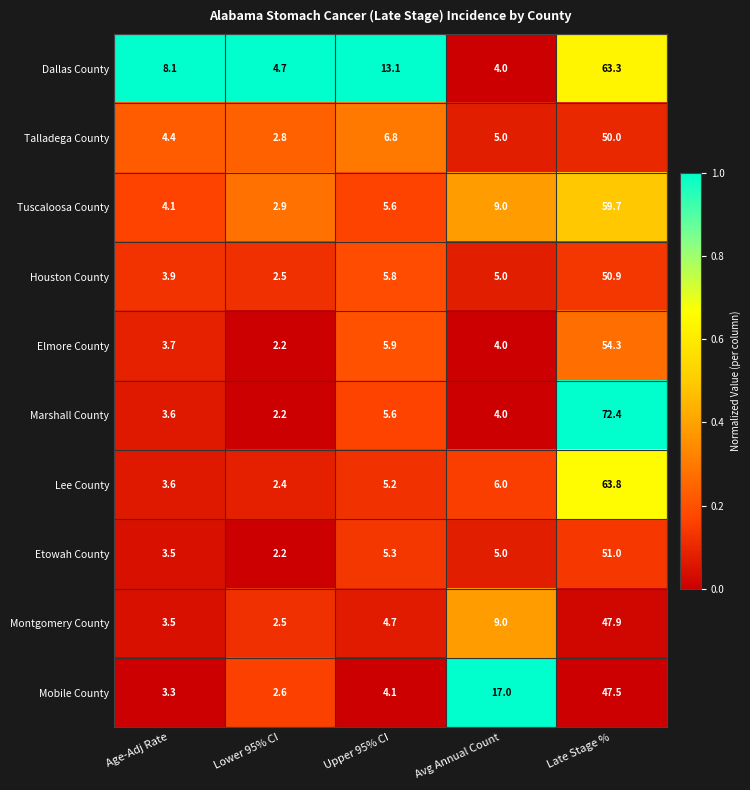

What is the sum of the Elmore County values at Lower 95% CI and Late Stage %?

56.5